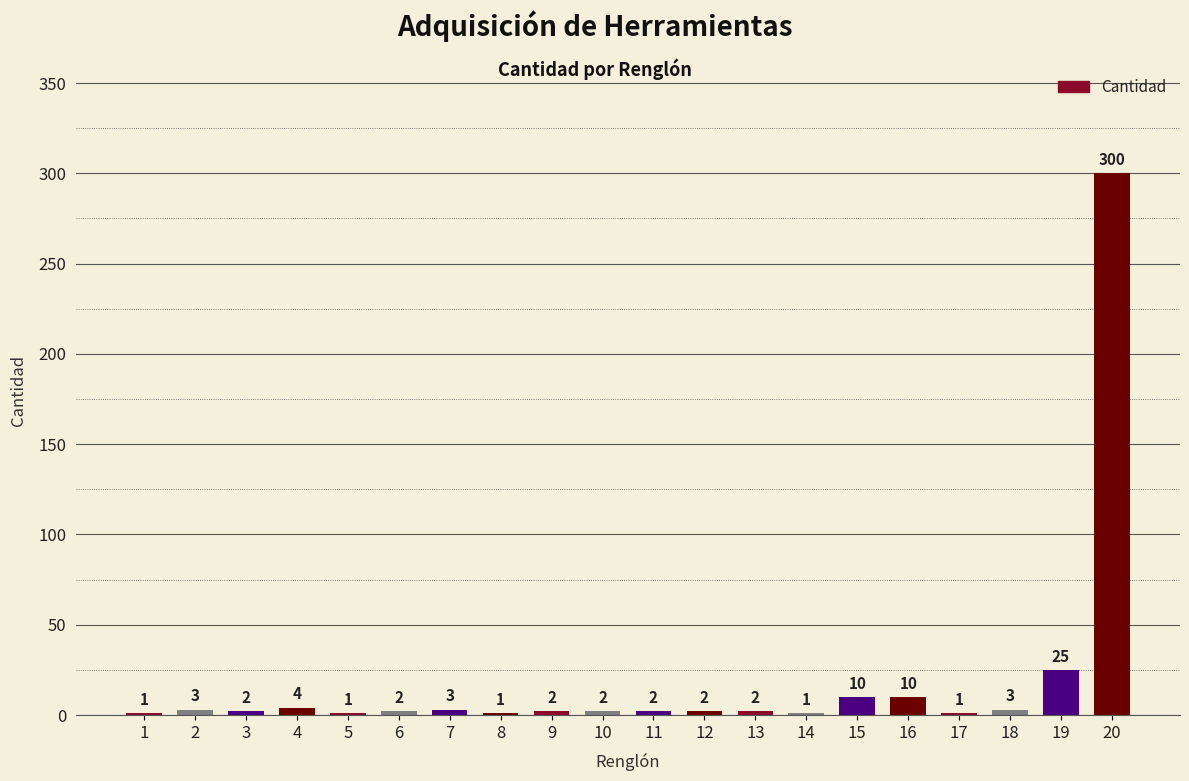

Reading right to left, transcribe all the data shown in this chart.

300	25	3	1	10	10	1	2	2	2	2	2	1	3	2	1	4	2	3	1